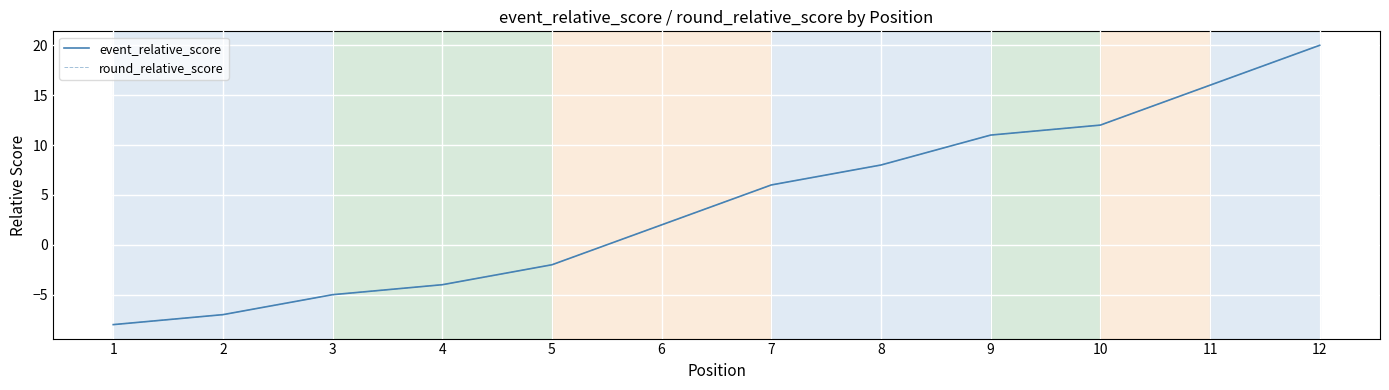

What is the minimum value shown in the chart?

-8